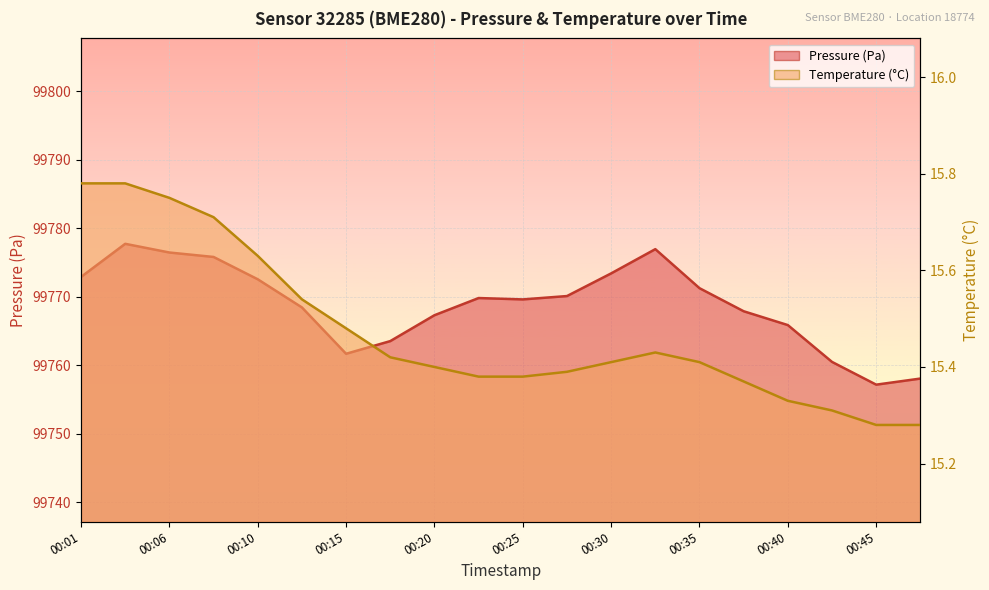

Reading left to right, extract all data points from this chart.

pressure_line: 99772.9	99777.7	99776.5	99775.8	99772.6	99768.4	99761.7	99763.5	99767.3	99769.8	99769.6	99770.1	99773.4	99776.9	99771.2	99767.9	99765.9	99760.5	99757.2	99758.1
temperature_line: 15.8	15.8	15.8	15.7	15.6	15.5	15.5	15.4	15.4	15.4	15.4	15.4	15.4	15.4	15.4	15.4	15.3	15.3	15.3	15.3